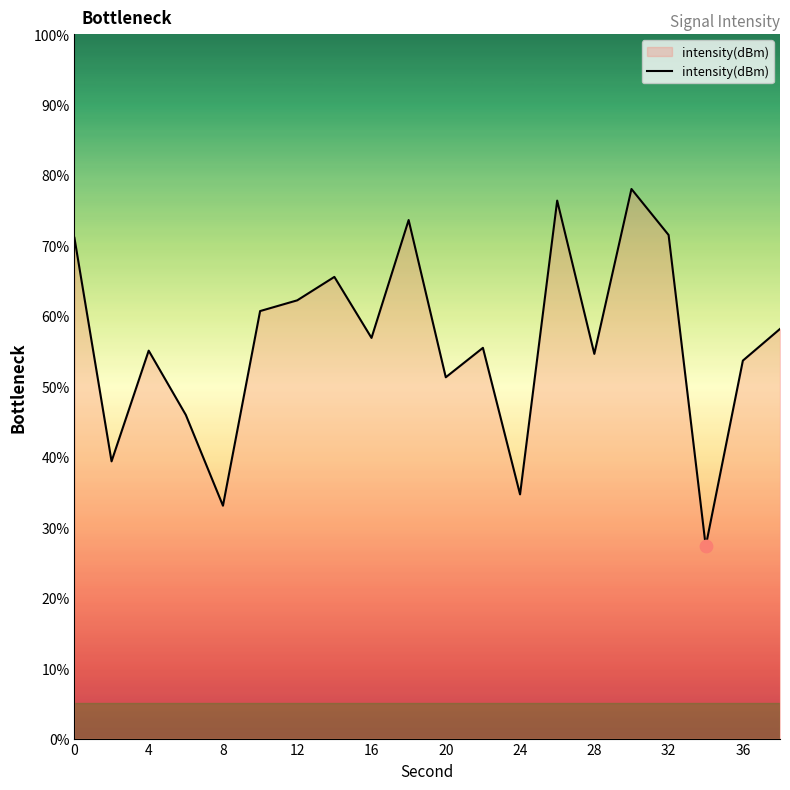

What is the smallest value displayed?

27.3